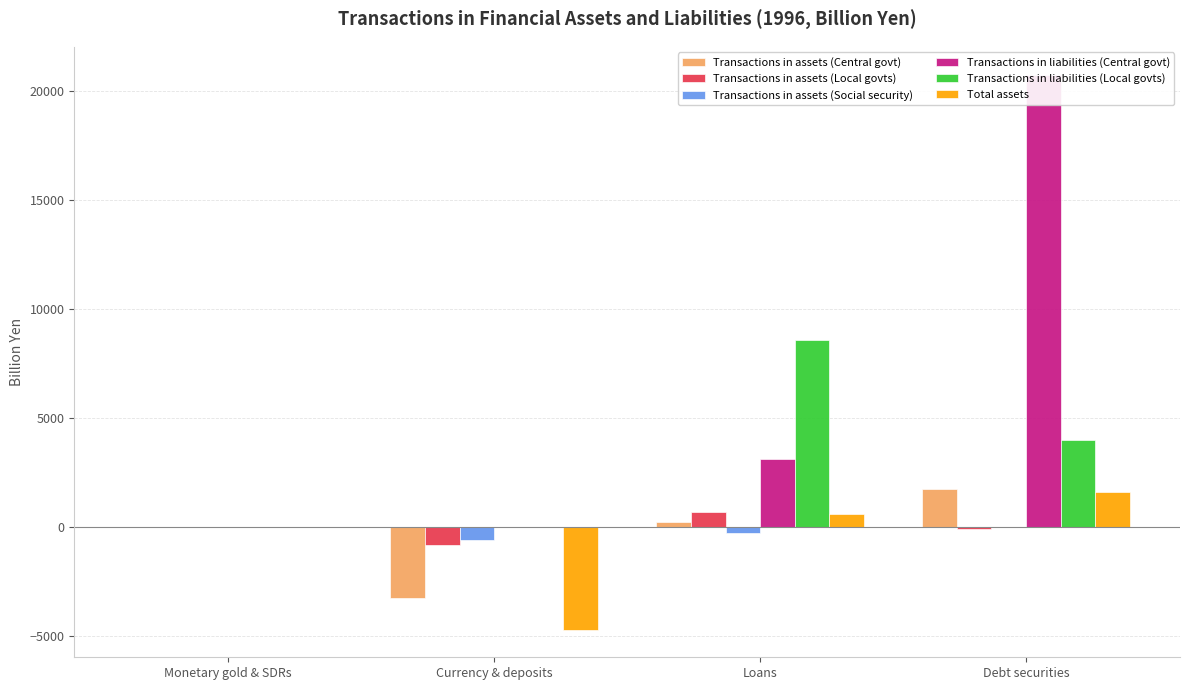

What position from the right is Loans?

2